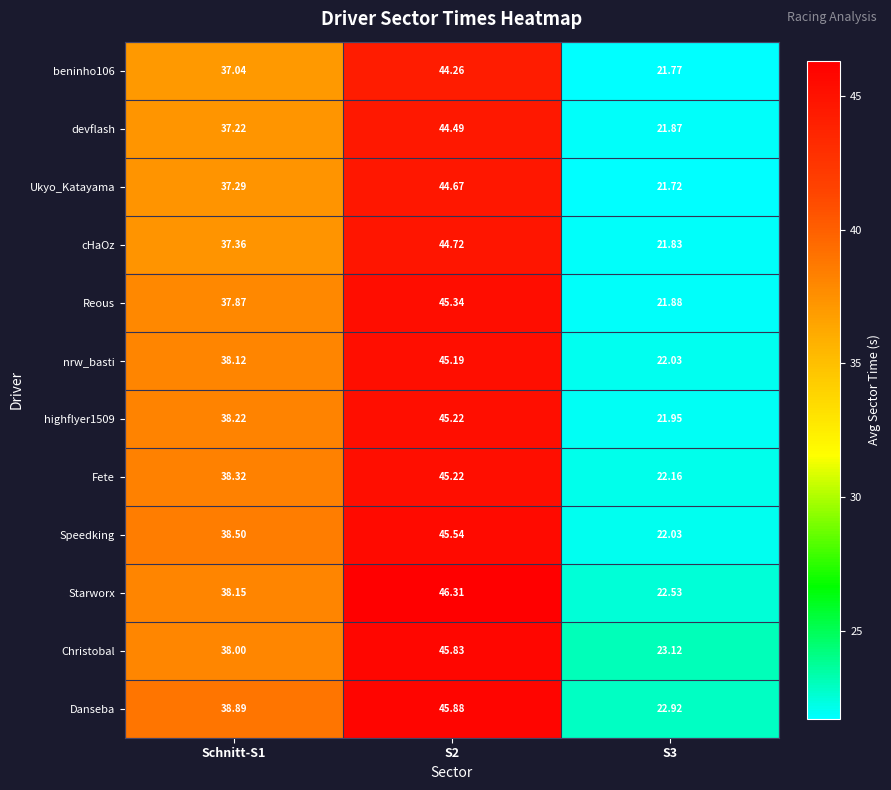

Between Schnitt-S1 and S3, which series saw the biggest shift?

Speedking